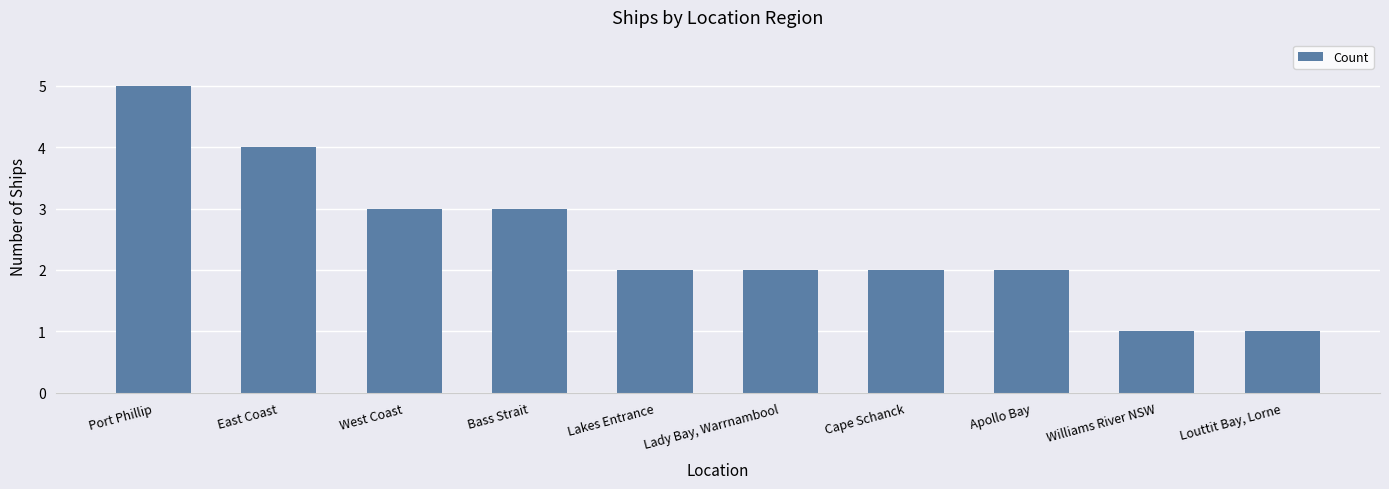

Count the number of categories in the chart.

10